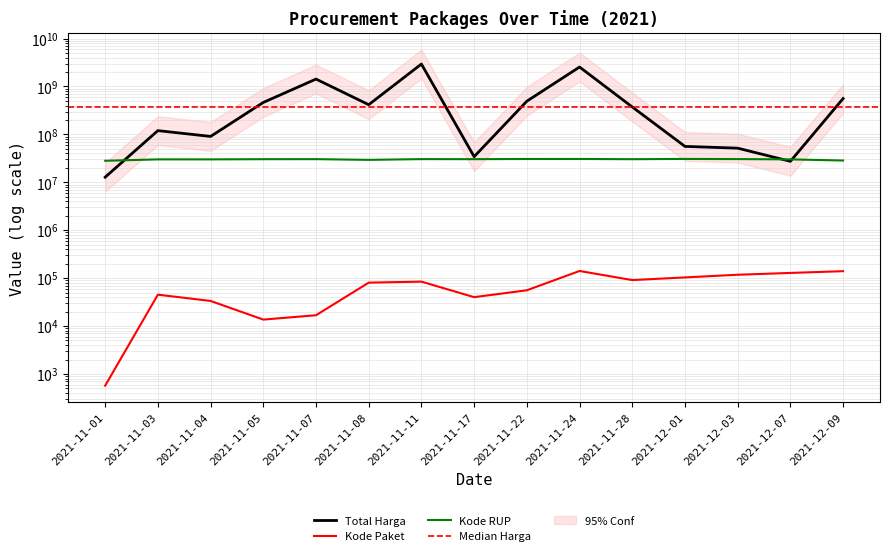

Reading left to right, transcribe all the data shown in this chart.

Total Harga: 2021-11-01=12787500	2021-11-03=119851270	2021-11-04=90672075	2021-11-05=464002100	2021-11-07=1425867900	2021-11-08=416666800	2021-11-11=2938963240	2021-11-17=34292000	2021-11-22=493000000	2021-11-24=2545327100	2021-11-28=373404000	2021-12-01=56152800	2021-12-03=51601000	2021-12-07=27412000	2021-12-09=559971000
Kode Paket: 2021-11-01=570	2021-11-03=45199	2021-11-04=33445	2021-11-05=13652	2021-11-07=16823	2021-11-08=80570	2021-11-11=84587	2021-11-17=40112	2021-11-22=55826	2021-11-24=141173	2021-11-28=91101	2021-12-01=103541	2021-12-03=117783	2021-12-07=128516	2021-12-09=139817
Kode RUP: 2021-11-01=28171087	2021-11-03=30089034	2021-11-04=30089034	2021-11-05=30372232	2021-11-07=30428912	2021-11-08=29406558	2021-11-11=30478474	2021-11-17=30416731	2021-11-22=30636058	2021-11-24=30670893	2021-11-28=30363247	2021-12-01=30745112	2021-12-03=30527421	2021-12-07=30089034	2021-12-09=28497118